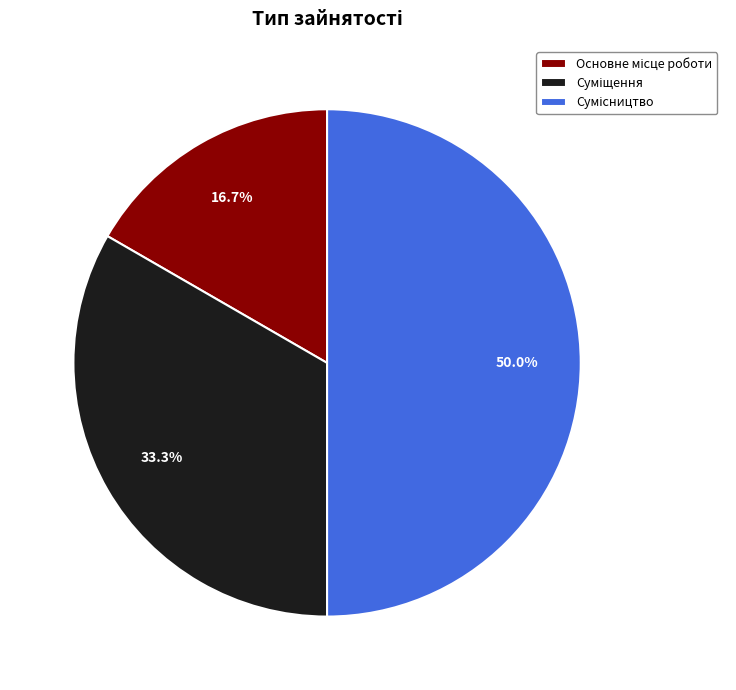

How many slices are in this pie chart?

3